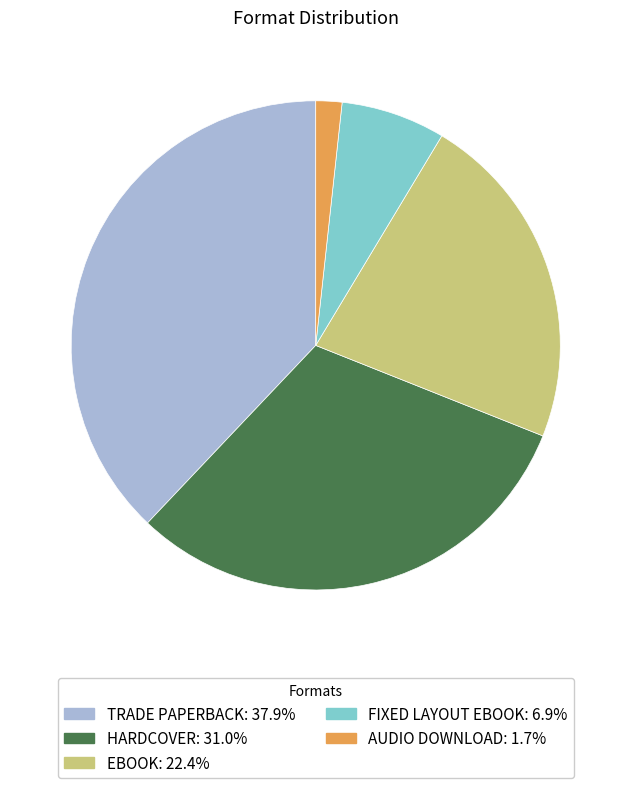

Does any single category account for the majority?

No